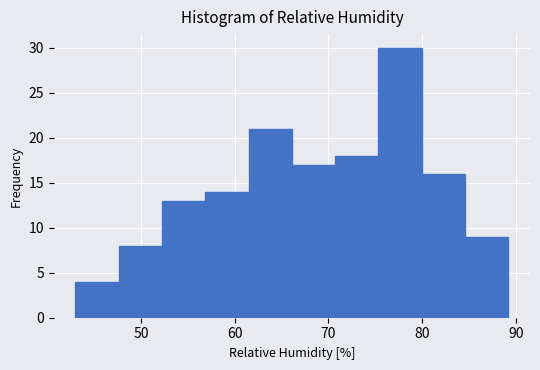

Reading left to right, list every bar in this chart as the range it spans on the x-axis followed by its height. Neither the bar edges nor the heights are printed on the chart, so give them approximately, as read against the axes.

43 to 48: 4
48 to 52: 8
52 to 57: 13
57 to 61: 14
61 to 66: 21
66 to 71: 17
71 to 75: 18
75 to 80: 30
80 to 85: 16
85 to 89: 9